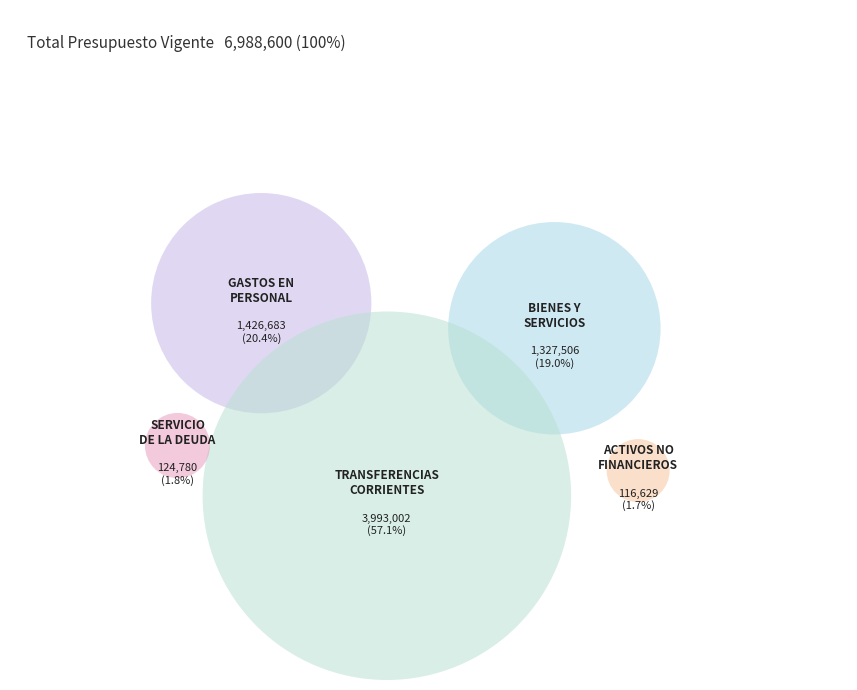

Is it true that ADQUISICIÓN DE ACTIVOS NO FINANCIEROS is 2% of the pie?

True